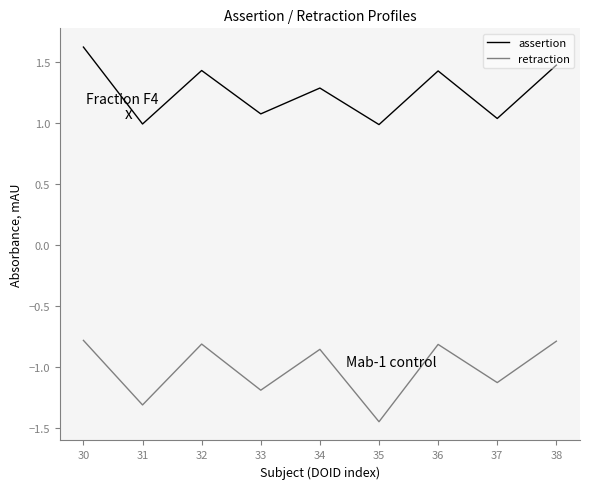

True or false: assertion and retraction intersect in this chart.

False